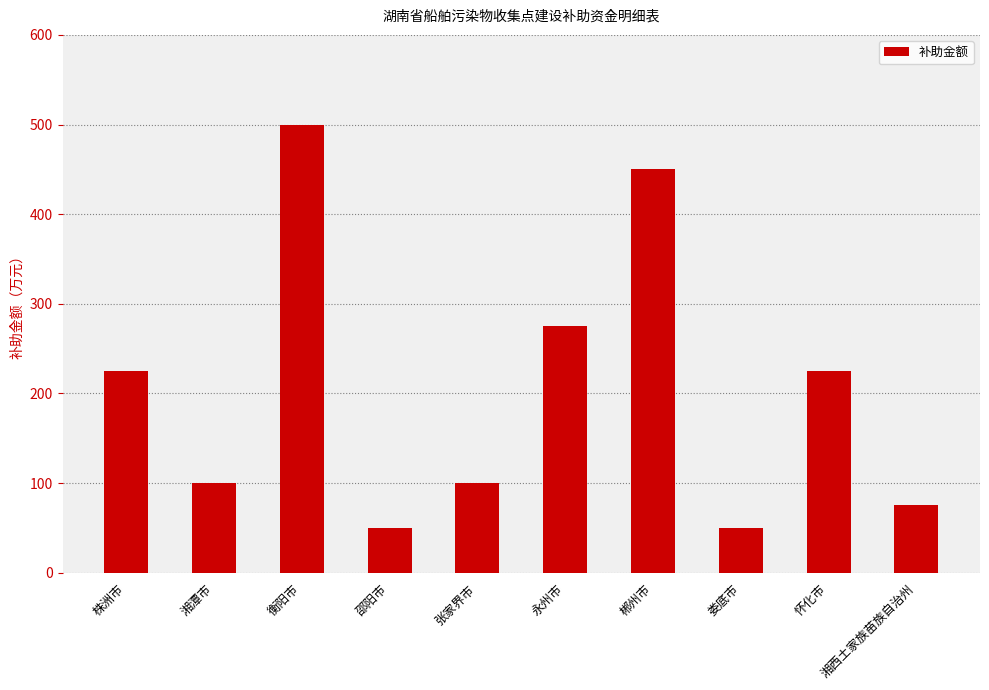

What is the minimum value shown in the chart?

50